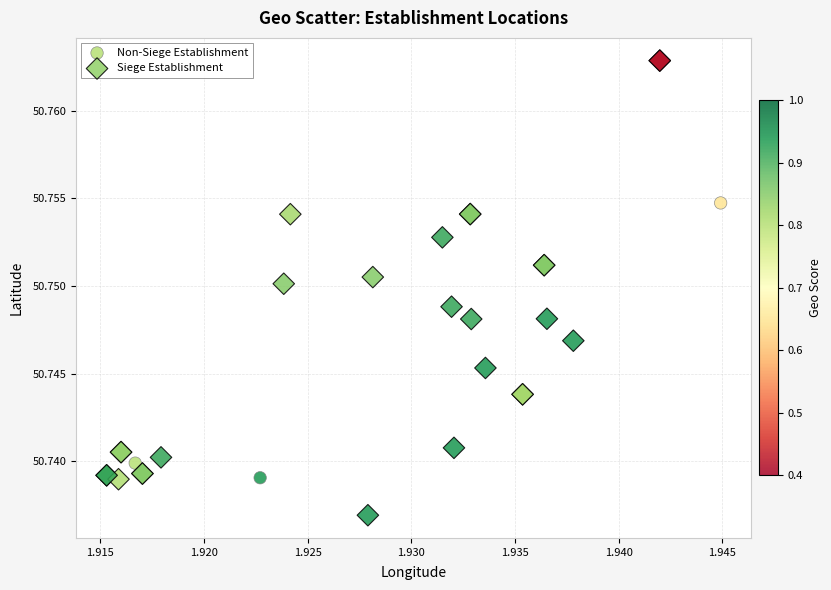

Which series reaches the minimum Y coordinate?

Siege Establishment